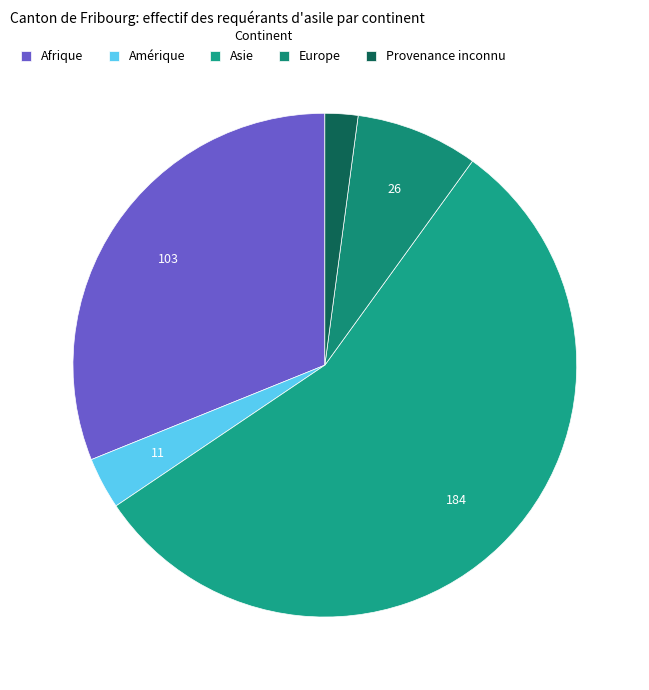

True or false: Afrique accounts for 40% of the total.

False